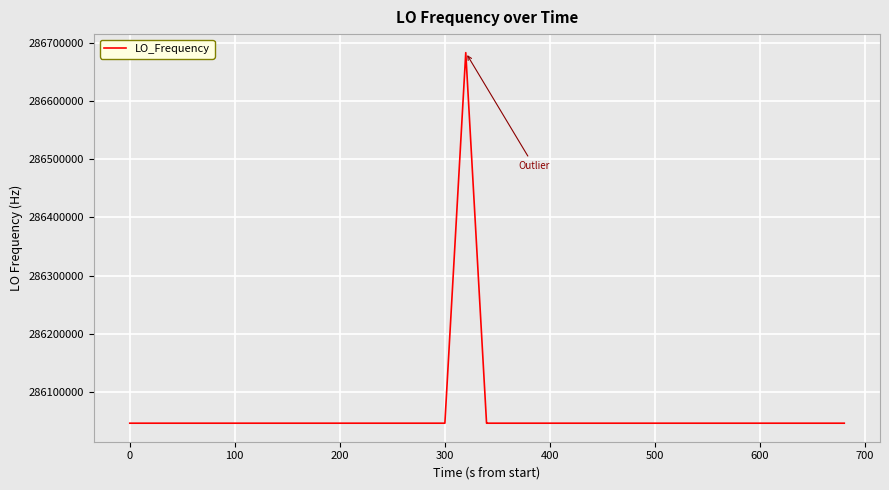

What is the greatest value displayed?

286682703.2